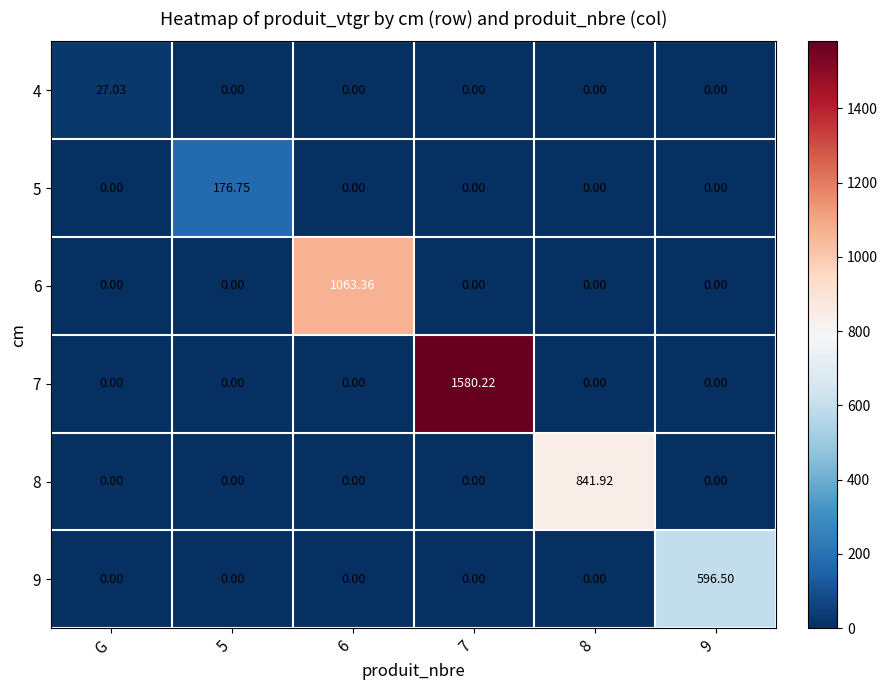

What is the total value across all series at 7?

1580.2